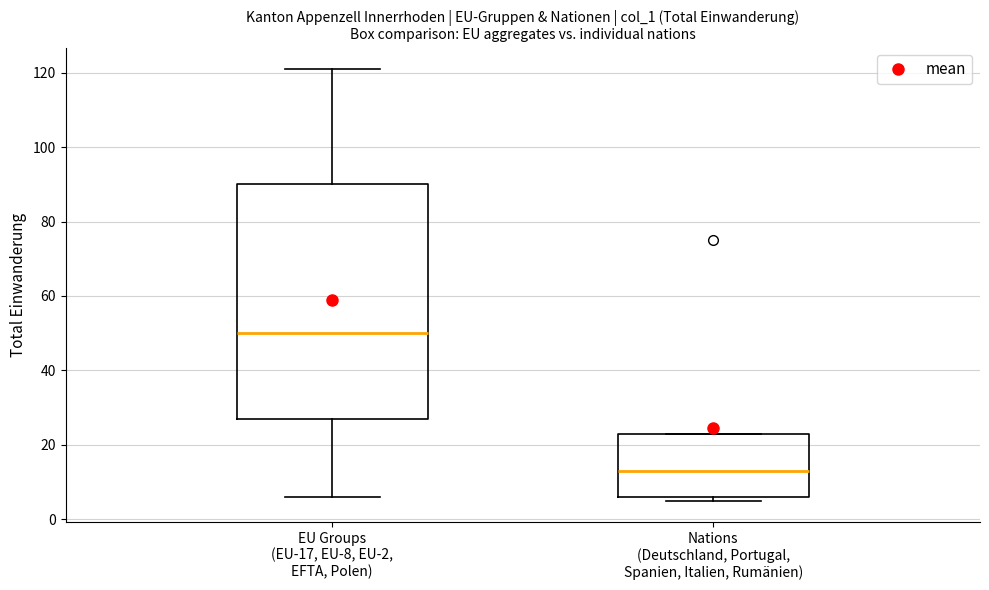

Reading left to right, read every box against the y-axis: the position of its median line, the range the box covers, and the ends of its whiskers. The values are not printed on the chart, so give them approximately, as read against the axis.

EU Groups (EU-17, EU-8, EU-2, EFTA, Polen): median 50, box 28 to 90, whiskers 6 to 122
Nations (Deutschland, Portugal, Spanien, Italien, Rumänien): median 14, box 6 to 24, whiskers 6 (just below the box's lower edge) to 24